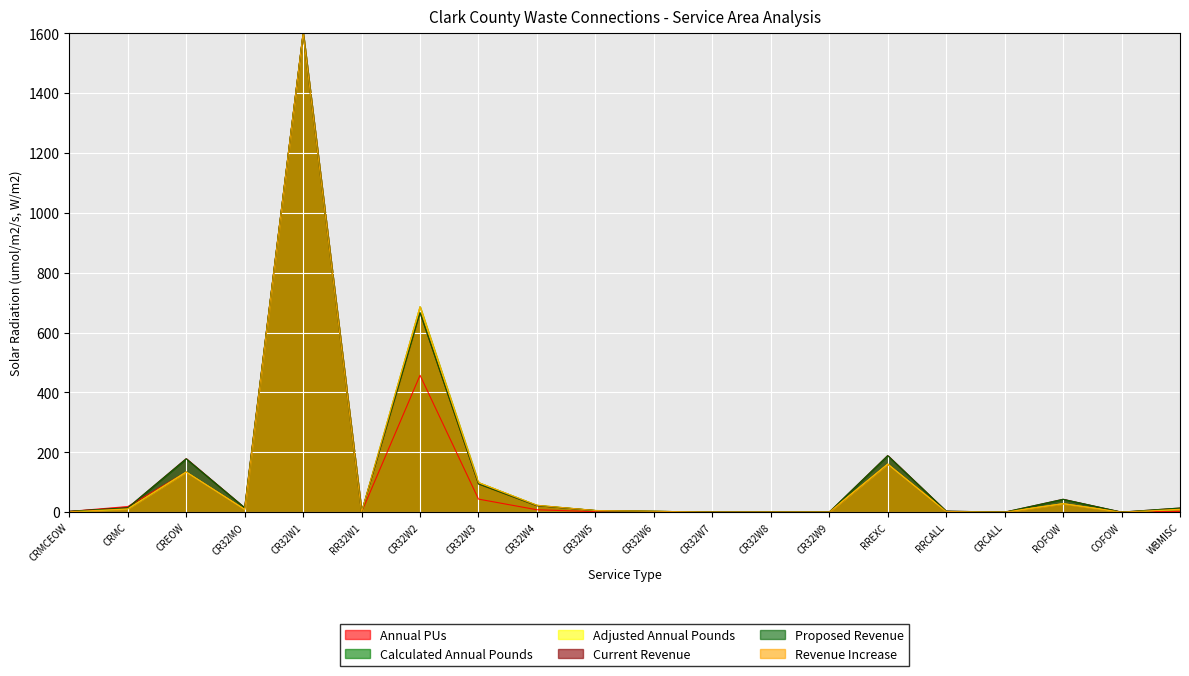

What is the label of the 15th point from the left?

RREXC